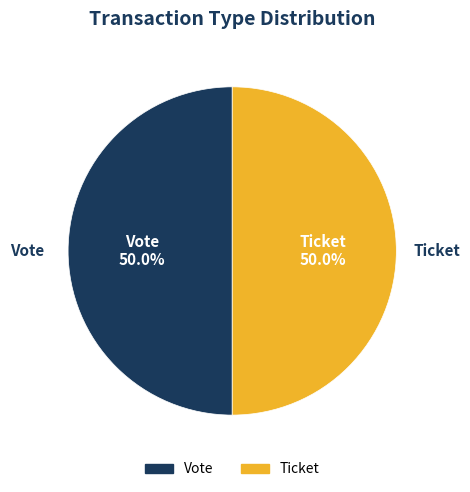

To the nearest percent, what percentage of the pie is Vote?

50%